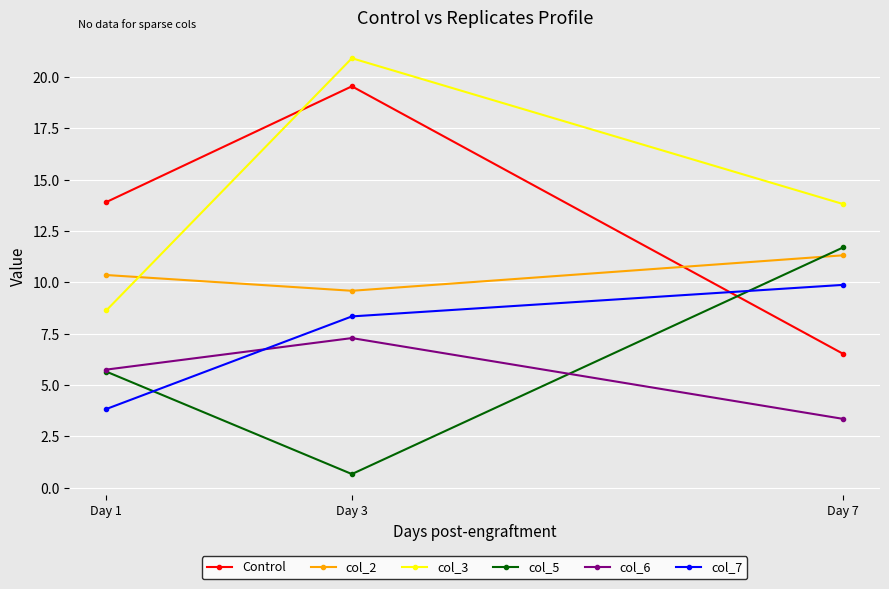

What is the difference between the highest and lowest values at Day 1?

10.1